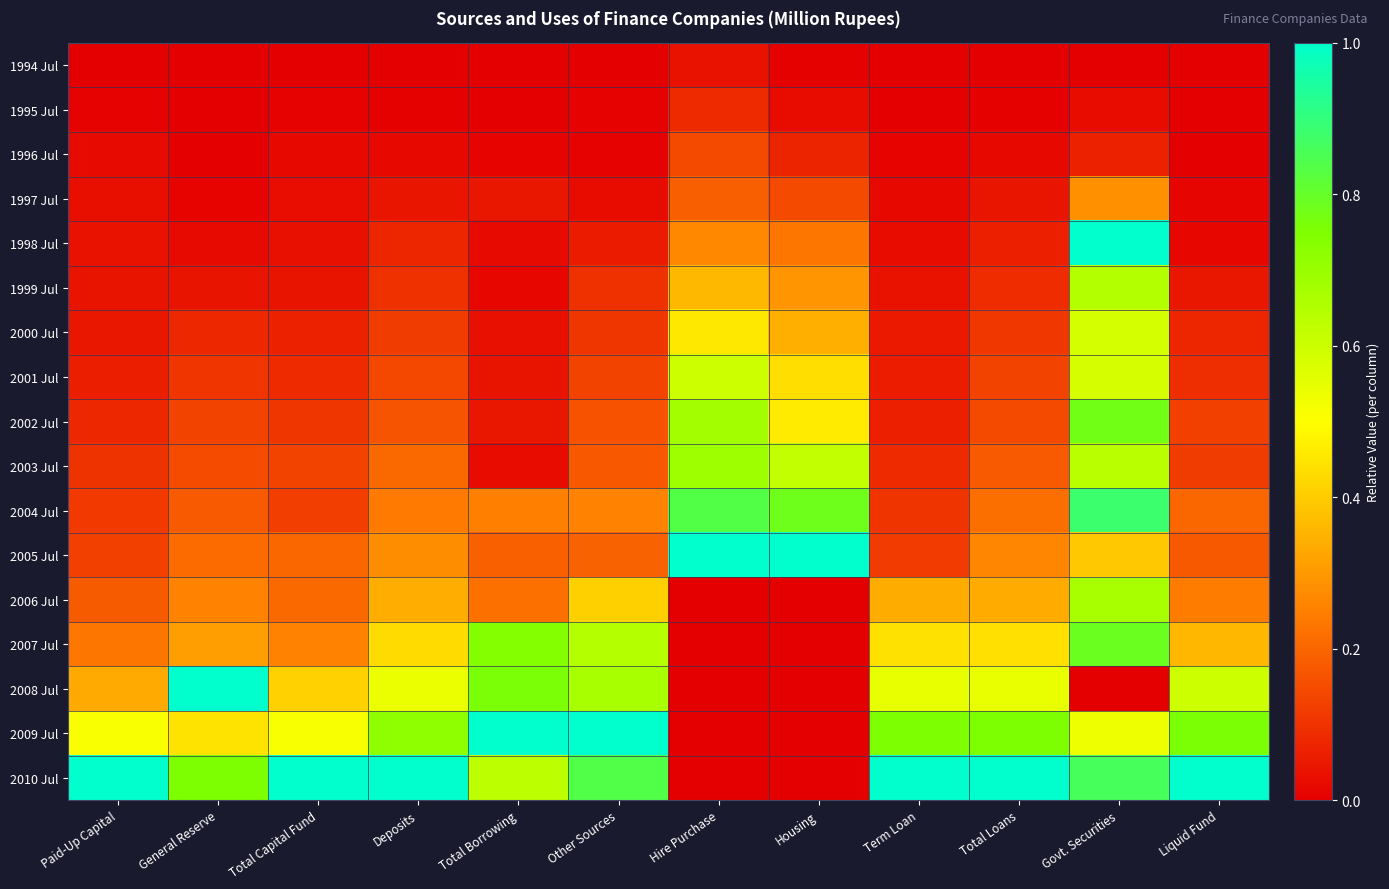

Rank the series at Govt. Securities from highest to lowest value.

1998 Jul, 2004 Jul, 2010 Jul, 2007 Jul, 2002 Jul, 2006 Jul, 1999 Jul, 2003 Jul, 2000 Jul, 2001 Jul, 2009 Jul, 2005 Jul, 1997 Jul, 1996 Jul, 1995 Jul, 1994 Jul, 2008 Jul